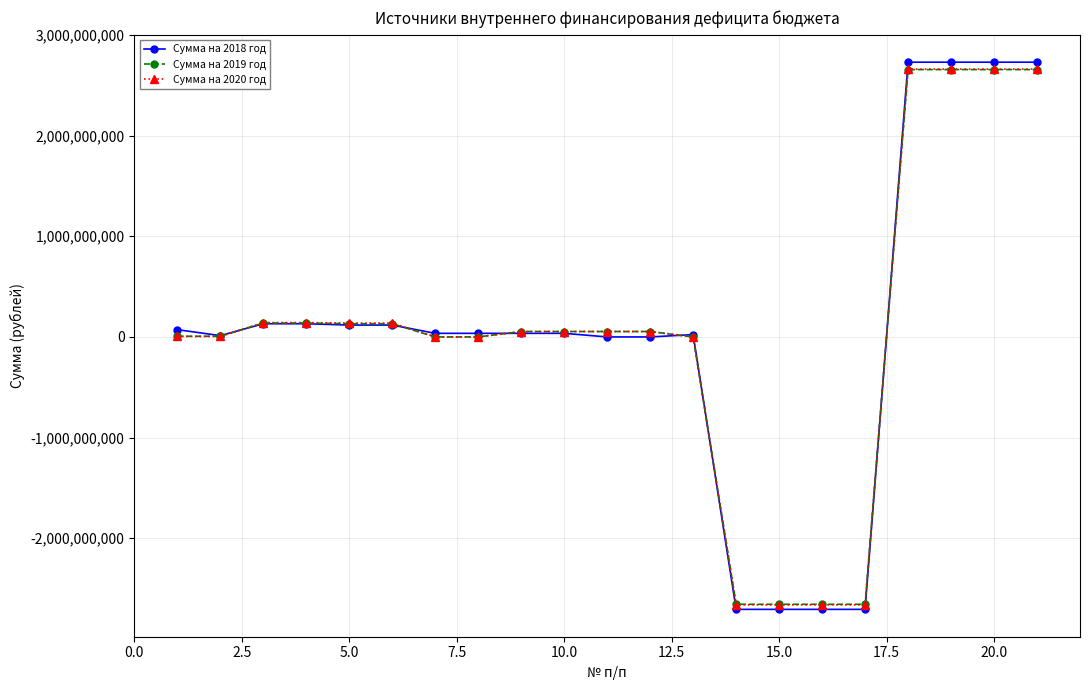

What are all the series names shown in the legend?

Сумма на 2018 год, Сумма на 2019 год, Сумма на 2020 год